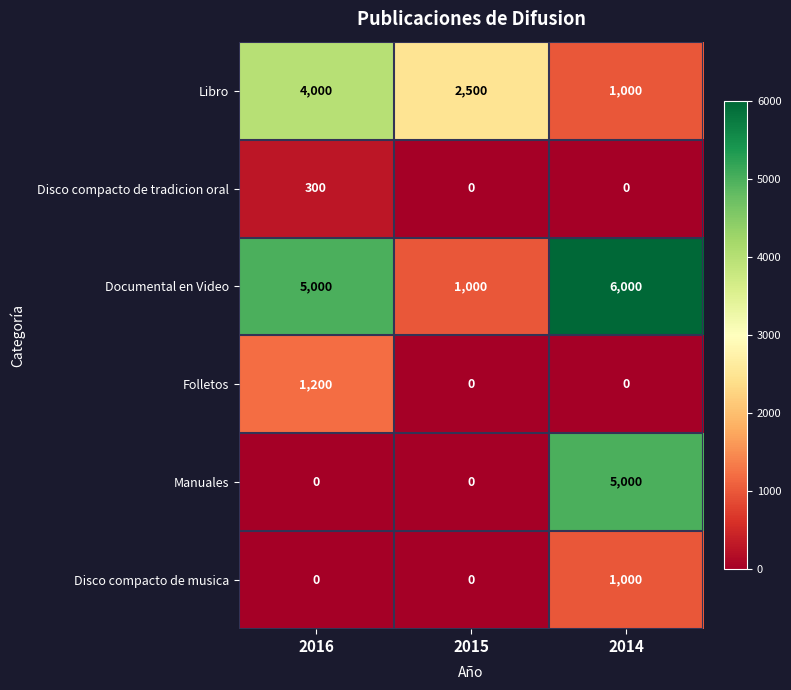

List the series in order of their peak value, highest first.

Documental en Video, Manuales, Libro, Folletos, Disco compacto de musica, Disco compacto de tradicion oral